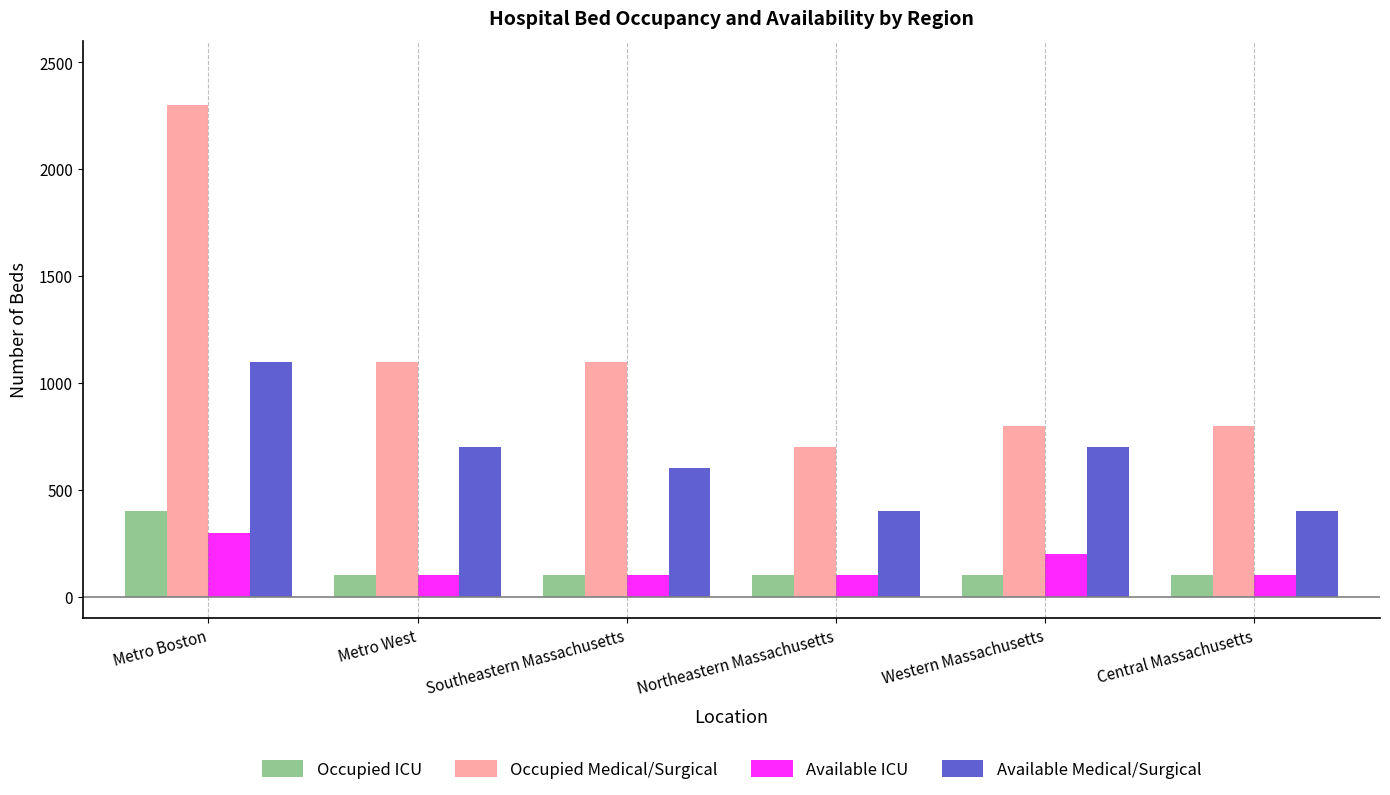

What is the label of the 2nd bar from the right?

Western Massachusetts